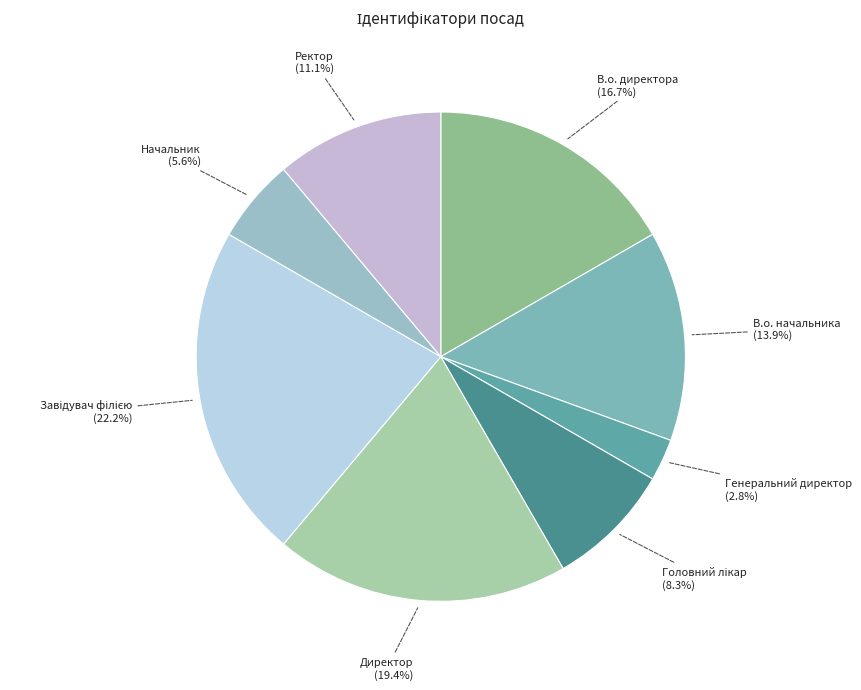

Count the number of slices in the pie.

8